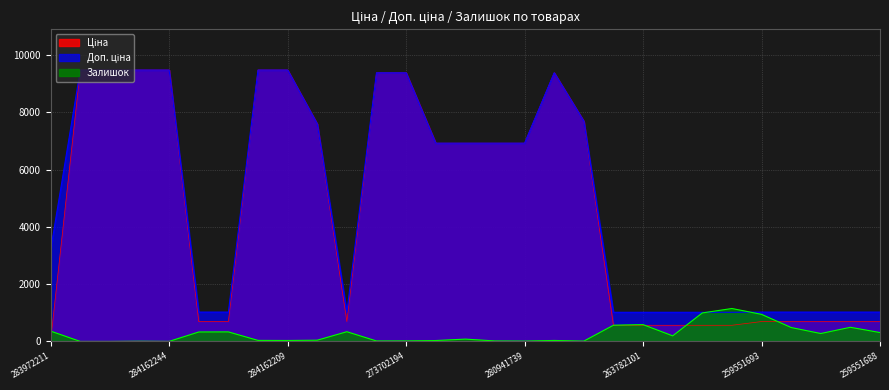

True or false: Залишок has more than 0 points higher than both neighbors.

True